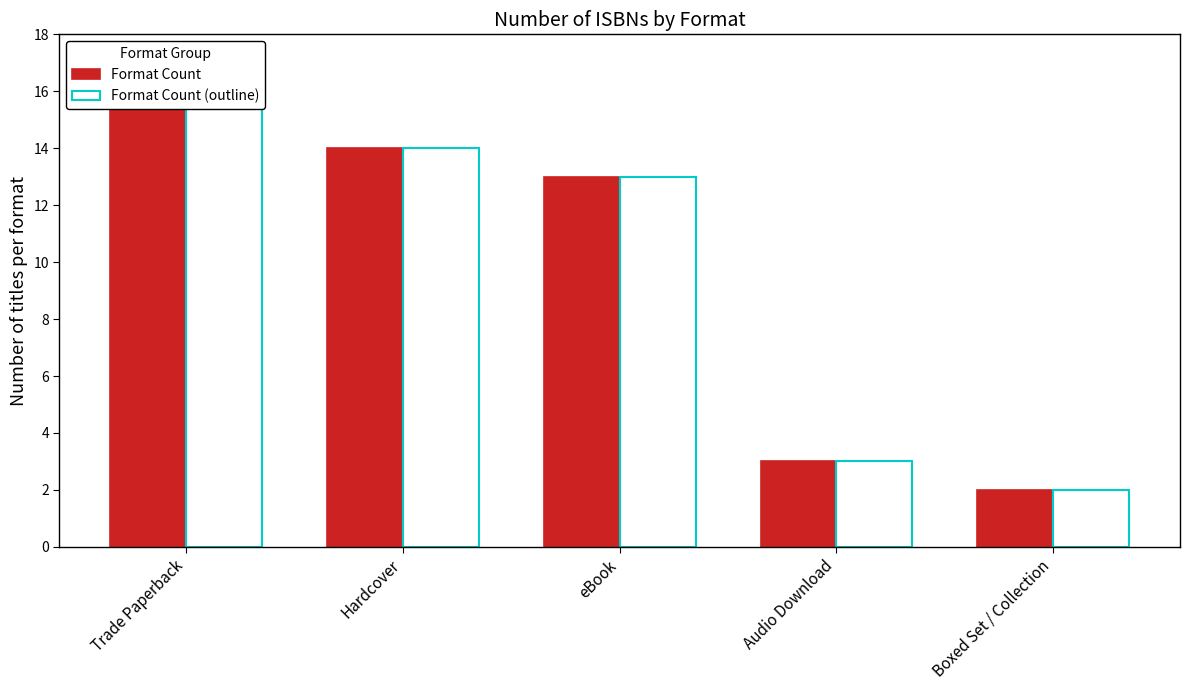

At eBook, list the series in order from largest to smallest.

Format Count, Format Count (outline)